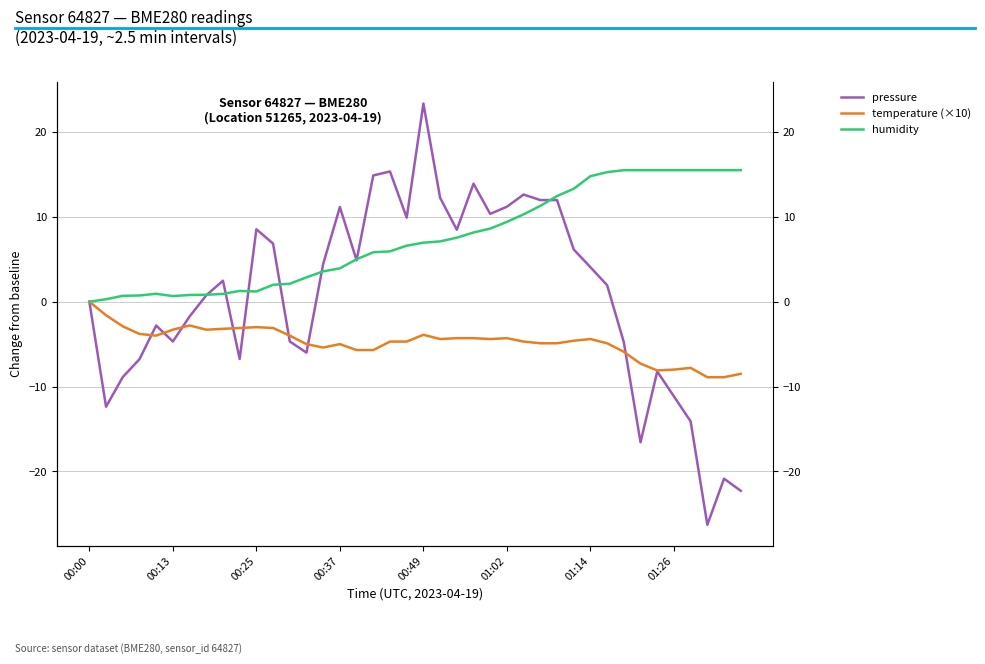

How many lines are shown in the chart?

3